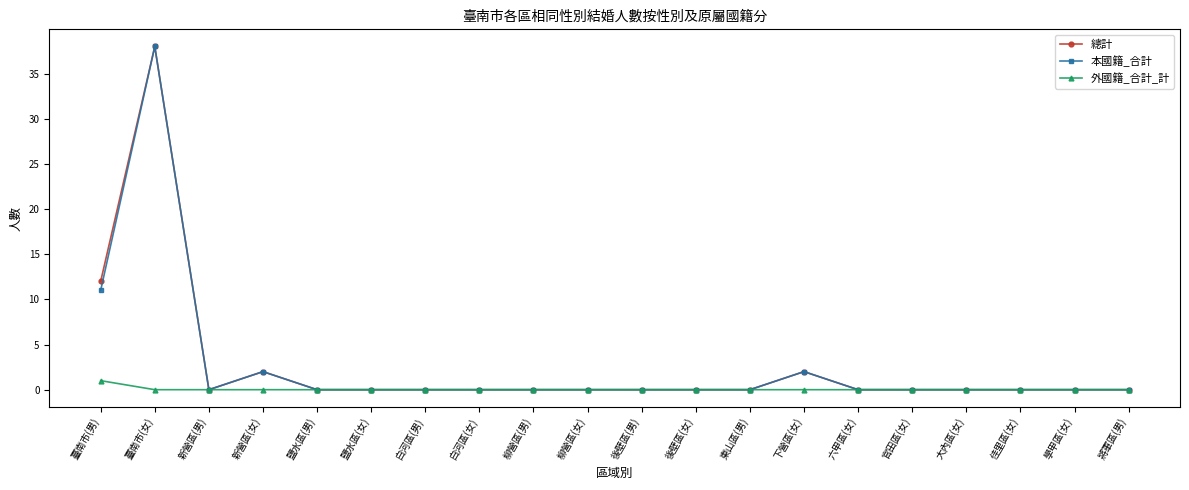

At which category is the sum across all series the highest?

臺南市(女)